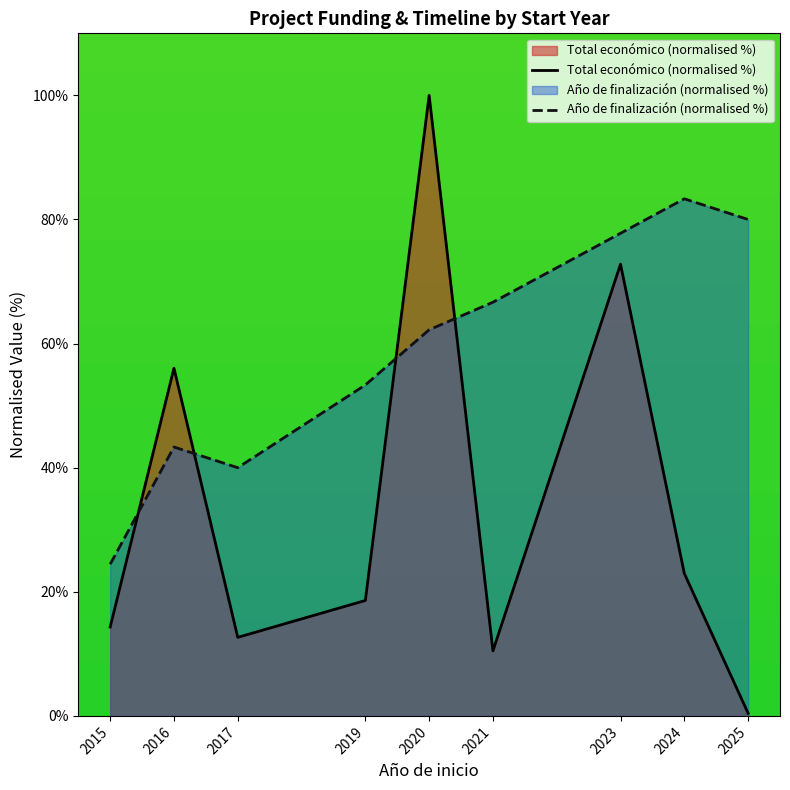

Reading left to right, what are all the values shown in this chart?

Total económico (normalised %): 2015=14.3	2016=56.0	2017=12.7	2019=18.6	2020=100.0	2021=10.5	2023=72.8	2024=23.0	2025=0.4
Año de finalización (normalised %): 2015=24.4	2016=43.3	2017=40.0	2019=53.3	2020=62.2	2021=66.7	2023=77.8	2024=83.3	2025=80.0